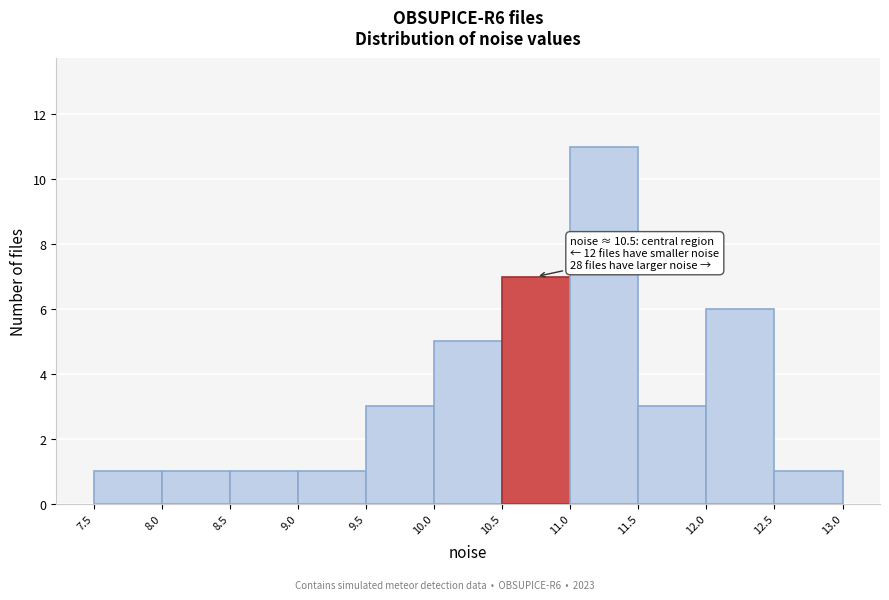

Which range on the x-axis has the tallest bar?

11.0 to 11.5